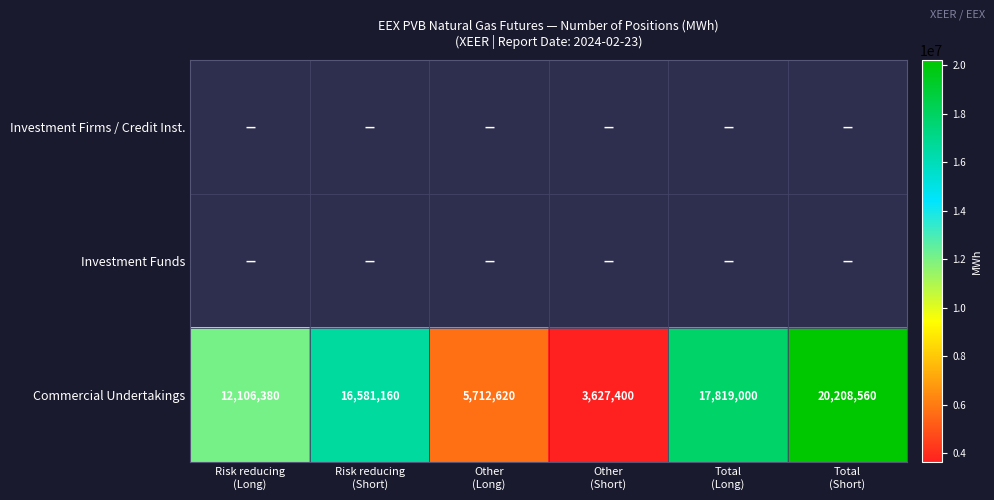

Is the value of Investment Funds at Other (Long) greater than the value of Investment Firms / Credit Inst. at Other (Long)?

No